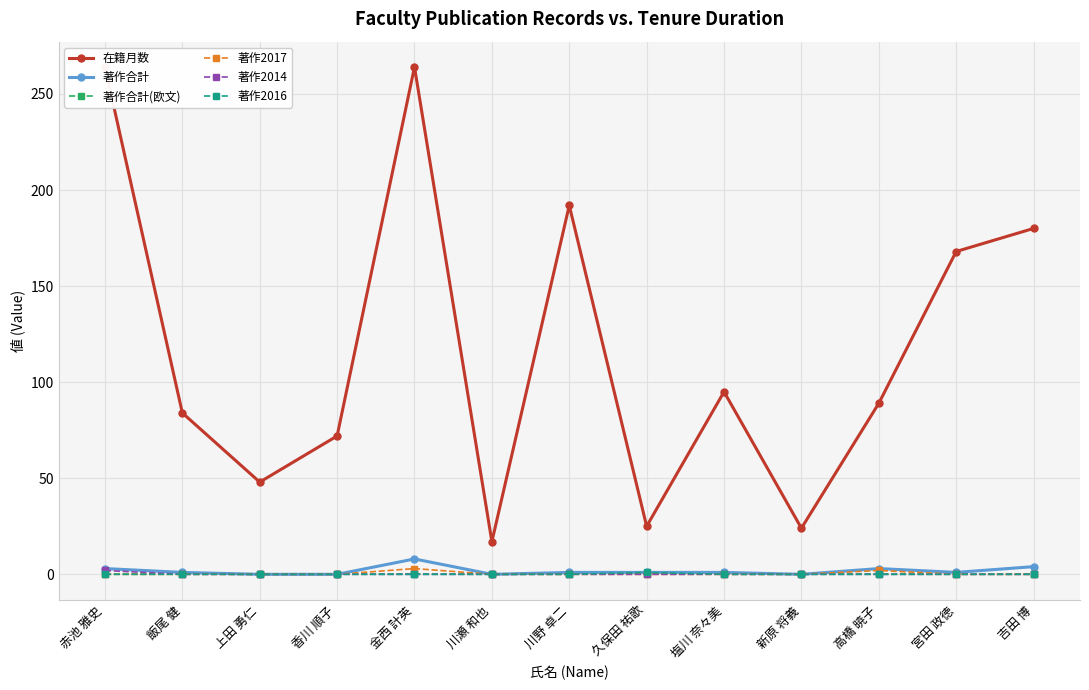

How many 著作2016 values are between 0 and 1?

13